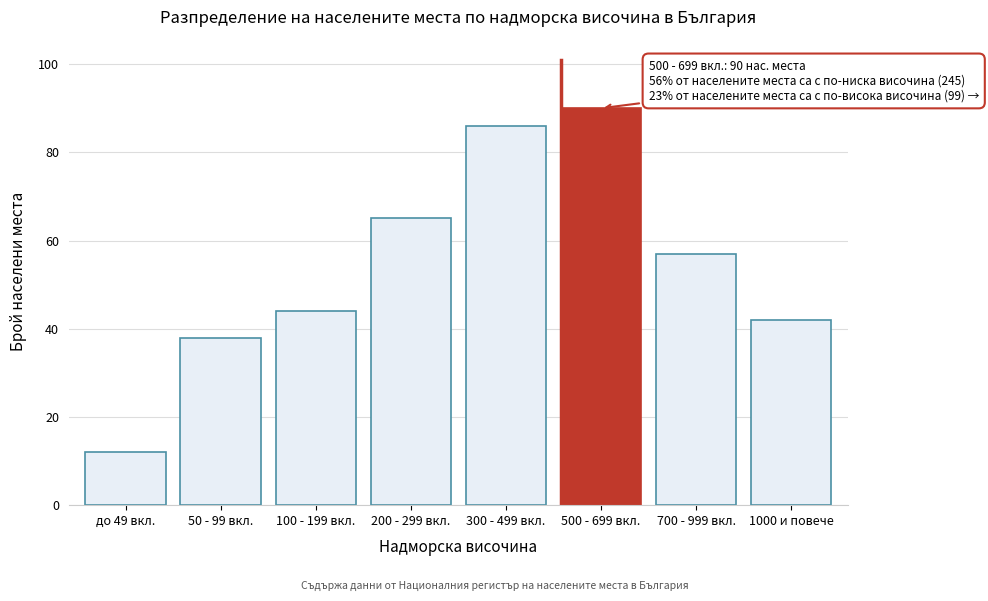

Reading left to right, transcribe all the data shown in this chart.

до 49 вкл.=12	50 - 99 вкл.=38	100 - 199 вкл.=44	200 - 299 вкл.=65	300 - 499 вкл.=86	500 - 699 вкл.=90	700 - 999 вкл.=57	1000 и повече=42